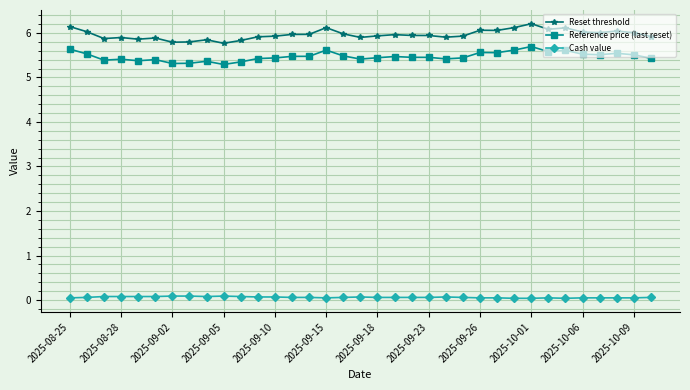

What is the value of the Reference price (last reset) point at the 33rd from the left?

5.5